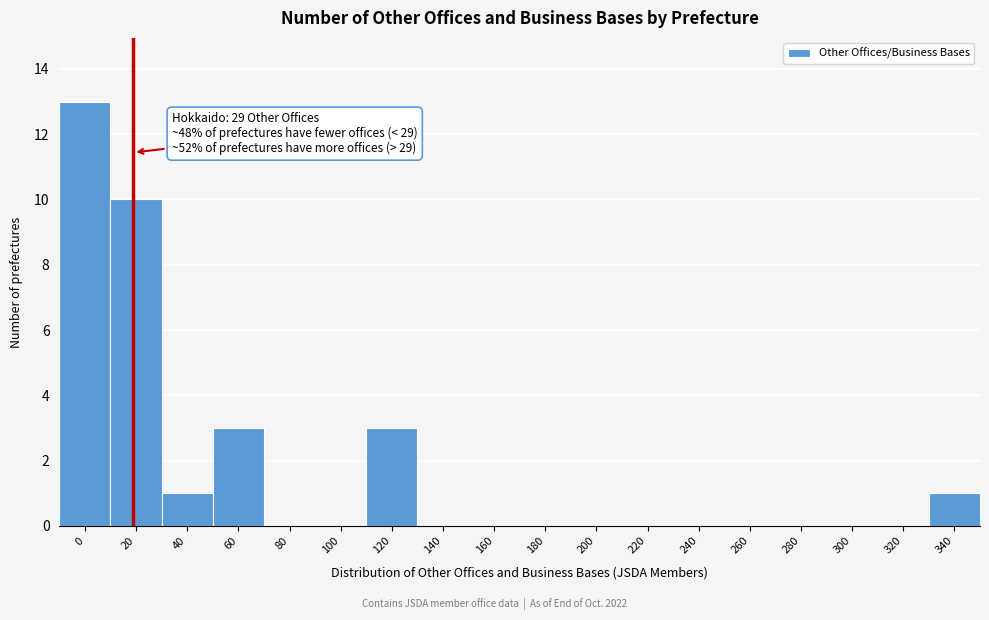

Reading left to right, what are all the values shown in this chart?

0=13	20=10	40=1	60=3	80=0	100=0	120=3	140=0	160=0	180=0	200=0	220=0	240=0	260=0	280=0	300=0	320=0	340=1